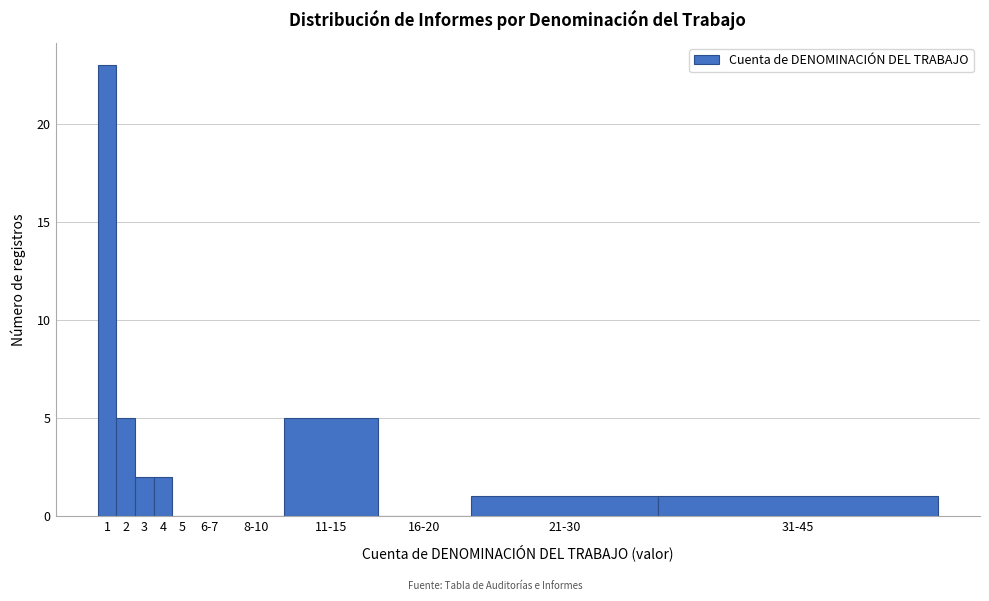

Reading right to left, list all the values displayed in this chart.

31-45=1	21-30=1	16-20=0	11-15=5	8-10=0	6-7=0	5=0	4=2	3=2	2=5	1=23